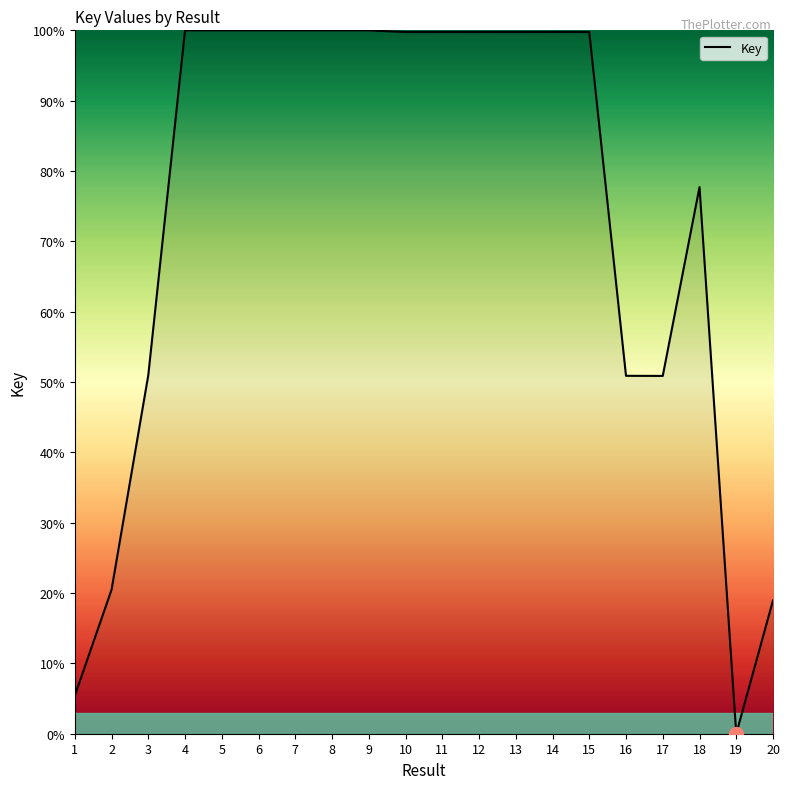

Read the value at 16.

50.9